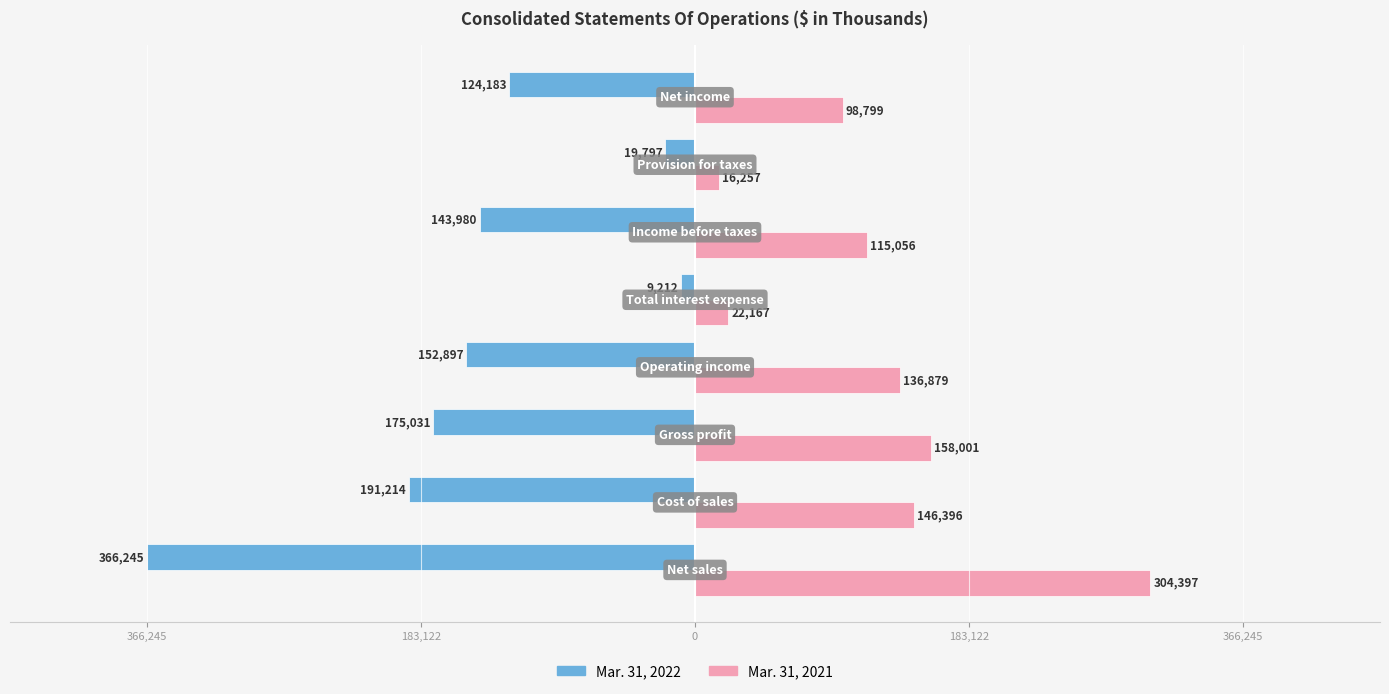

What is the value of the Mar. 31, 2021 bar at the 3rd from the left?

158001